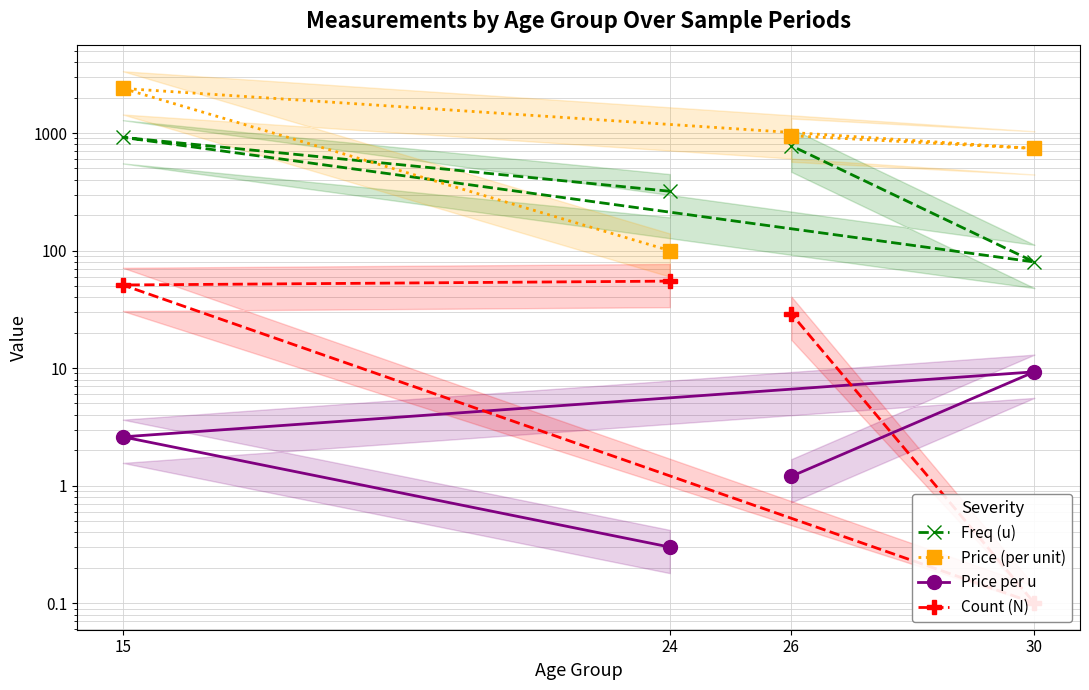

What is the spread (max minus min) of values at 26?

948.8